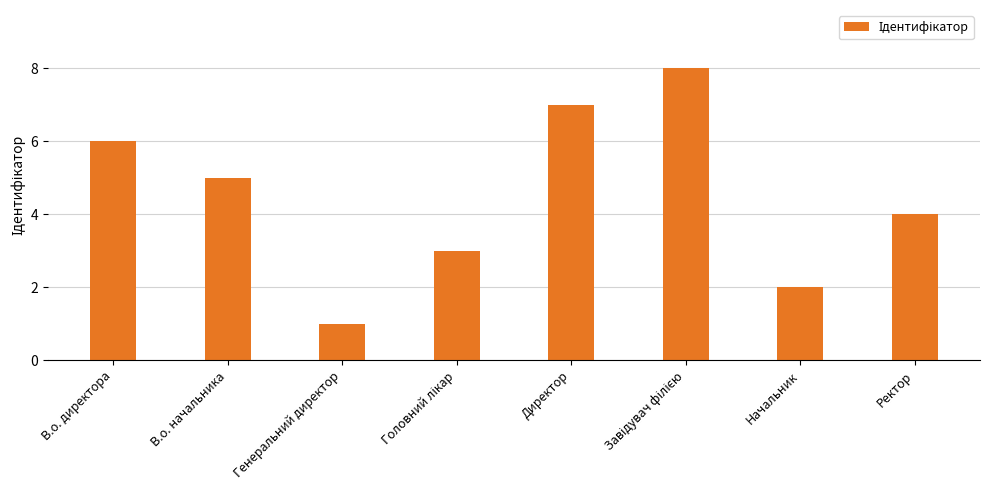

How many values are below 5?

4